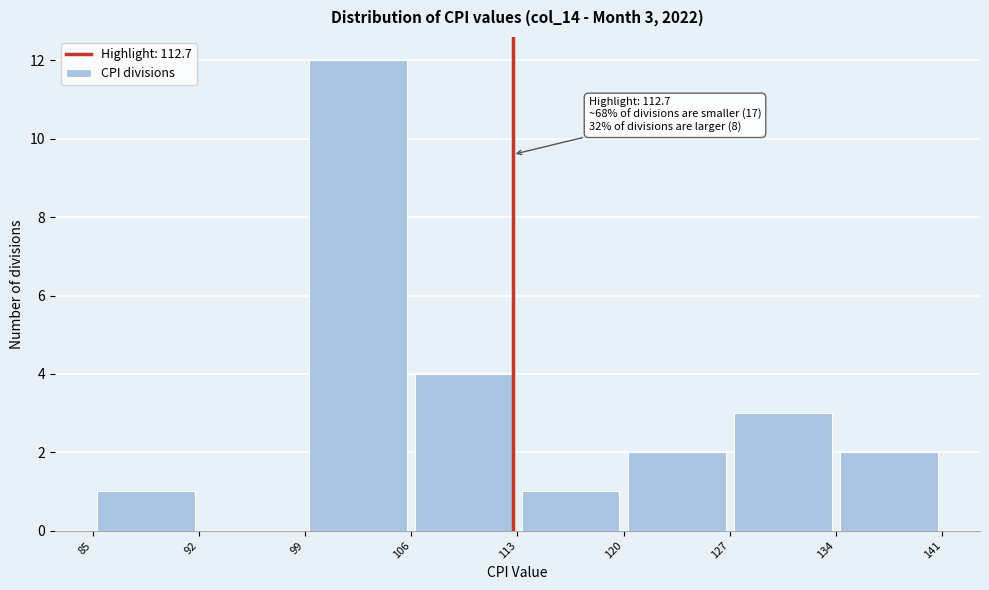

Over which range of the x-axis is the bar tallest?

99 to 106